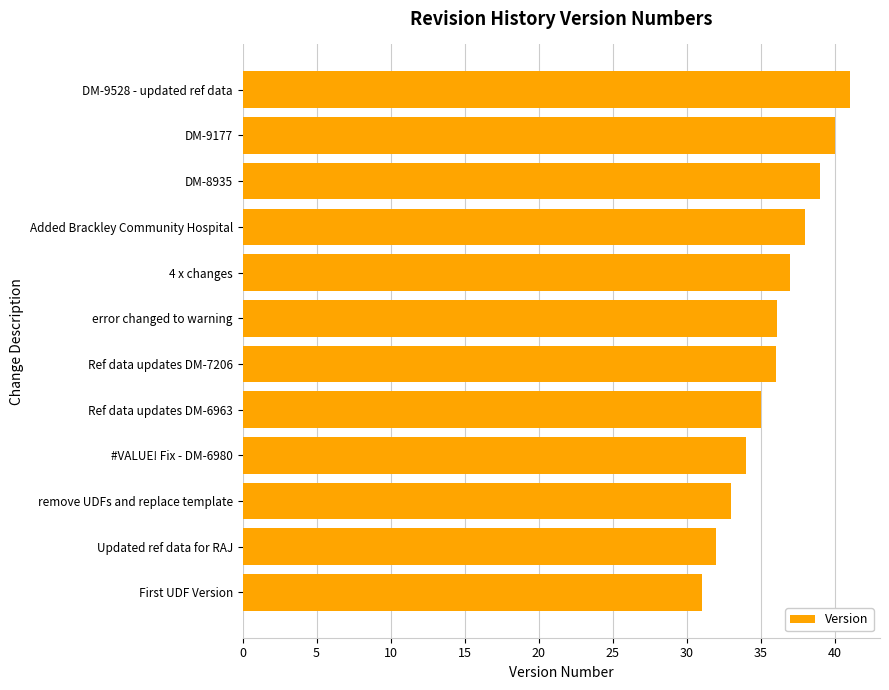

What is the ratio of the value at DM-8935 to the value at remove UDFs and replace template?

1.2